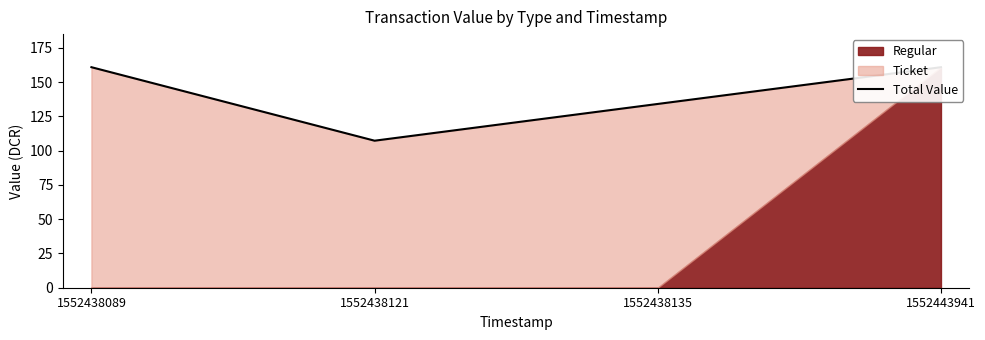

Reading left to right, transcribe all the data shown in this chart.

1552438089=161.0	1552438121=107.3	1552438135=134.2	1552443941=161.0